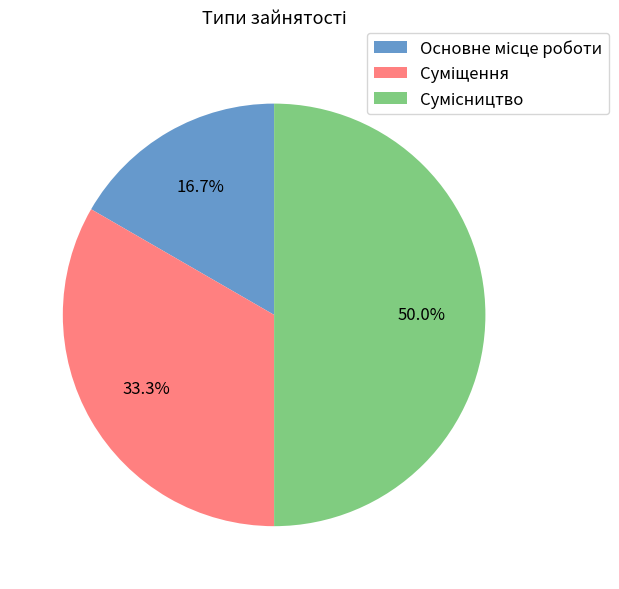

Does Основне місце роботи represent more than half of the total?

No